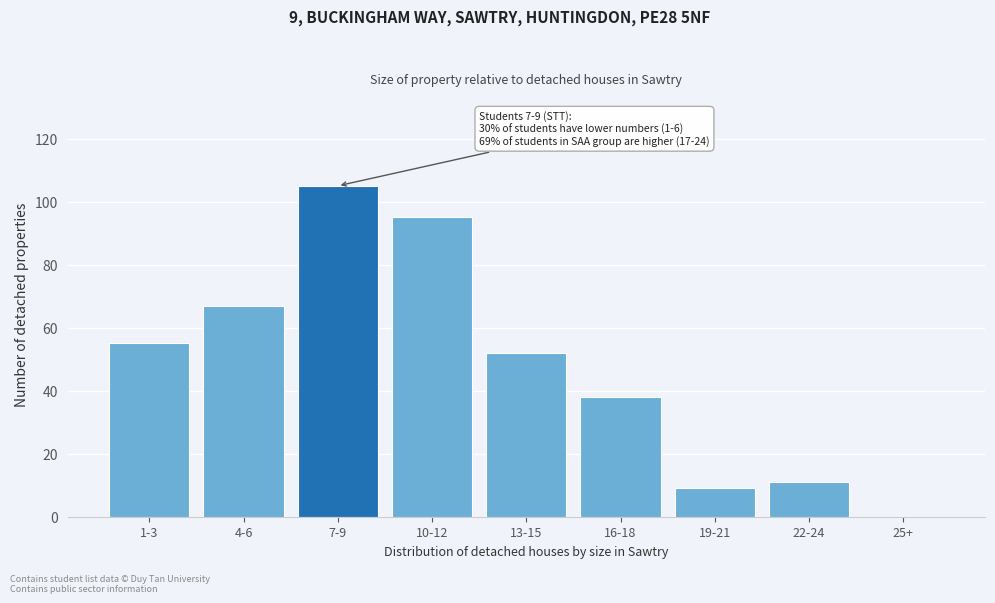

Reading right to left, transcribe all the data shown in this chart.

25+=0	22-24=11	19-21=9	16-18=38	13-15=52	10-12=95	7-9=105	4-6=67	1-3=55